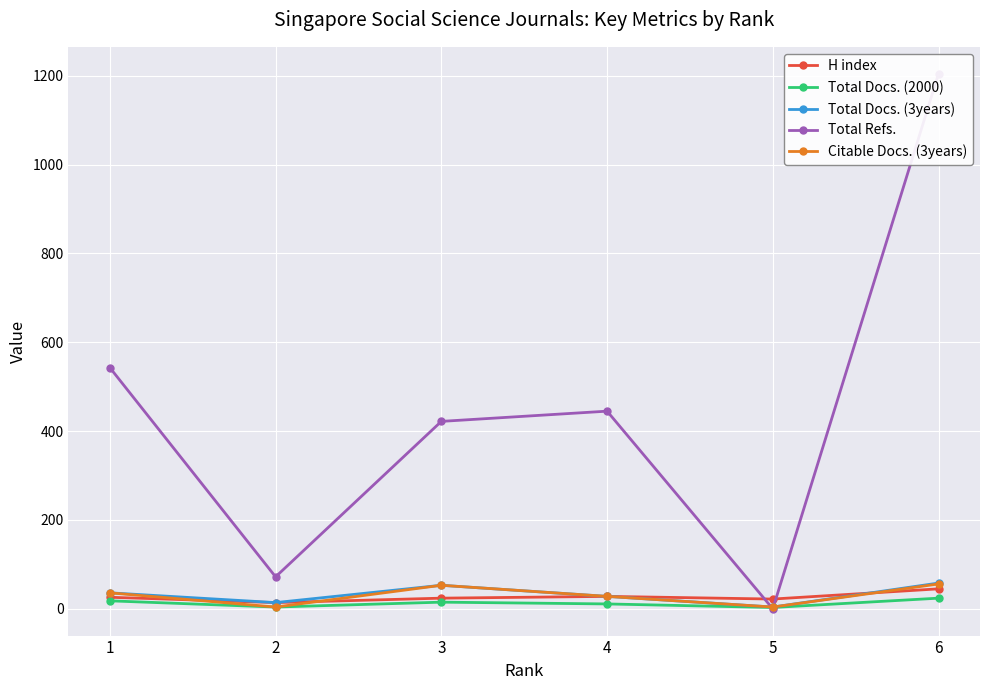

At 5, list the series in order from smallest to largest.

Total Refs., Total Docs. (2000), Total Docs. (3years), Citable Docs. (3years), H index